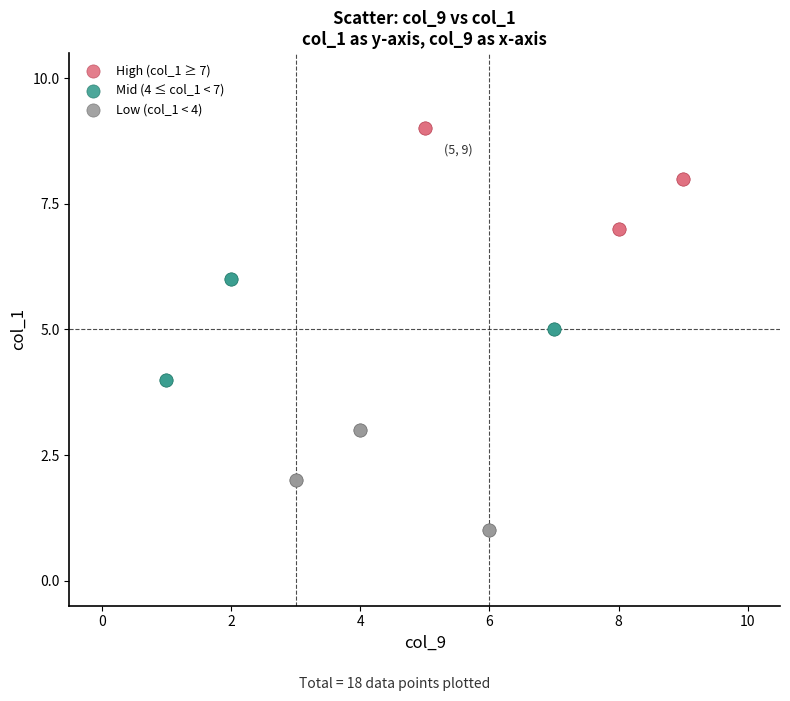

Which series contains the highest Y value?

High (col_1 ≥ 7)